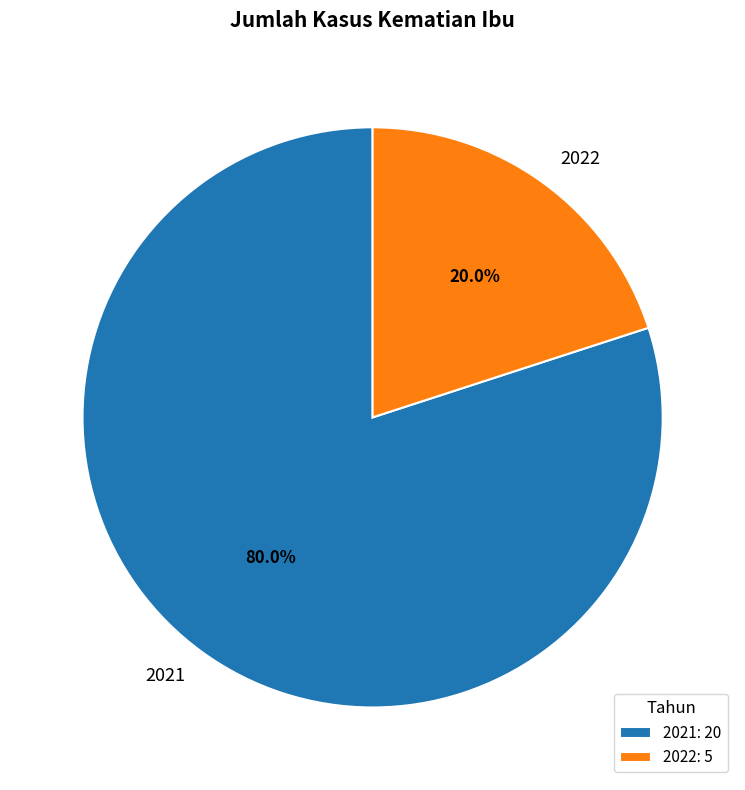

To the nearest percent, what is the difference between the largest and smallest slice percentages?

60%